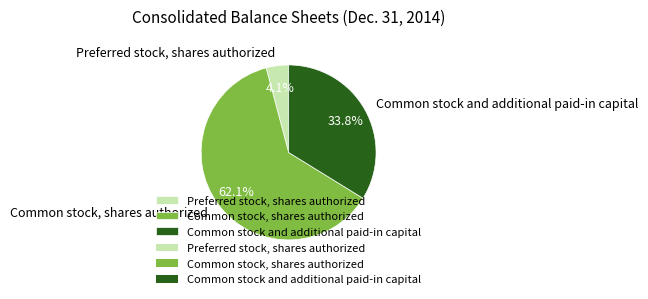

The Preferred stock, shares authorized slice represents 4% of the pie. True or false?

True